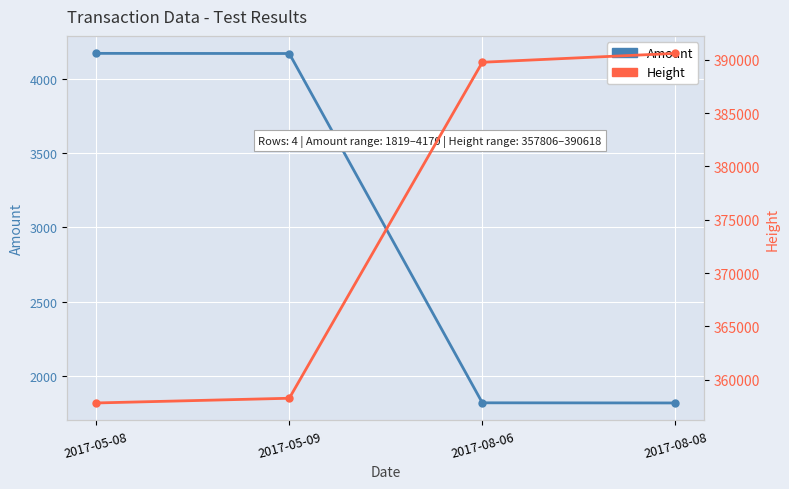

What value does the Amount series have at 2017-05-09, to the nearest 10?

4170